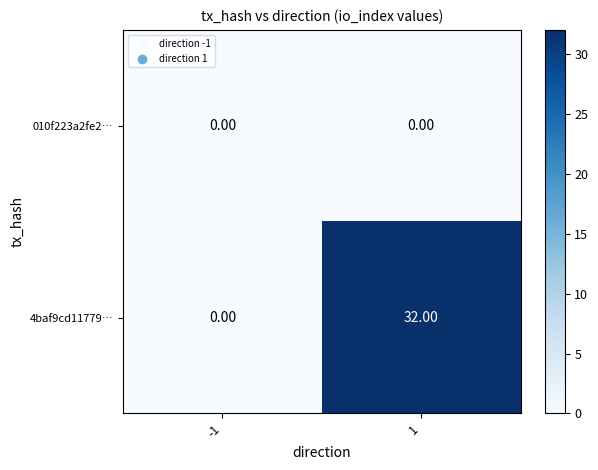

Which series has the widest spread of values?

4baf9cd11779…